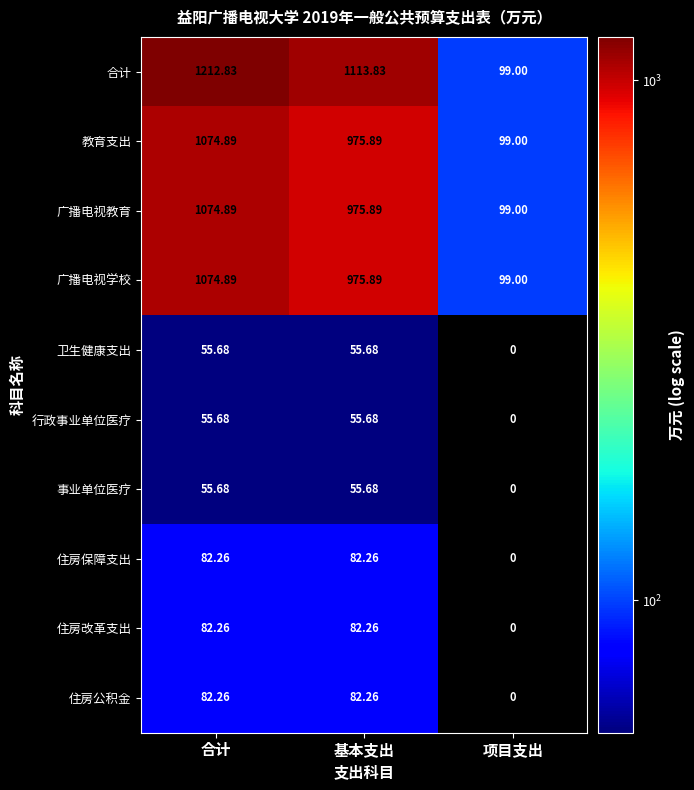

Between 合计 and 项目支出, which series saw the biggest shift?

合计